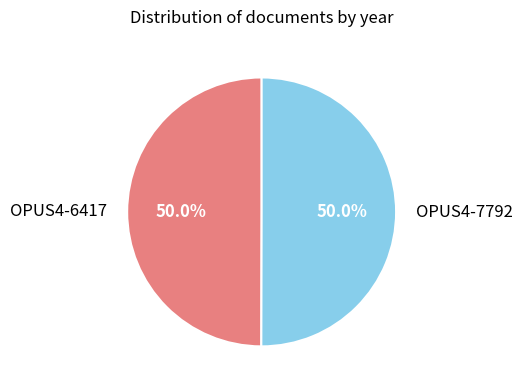

Approximately how many times larger is the value at OPUS4-6417 compared to OPUS4-7792?

1.0